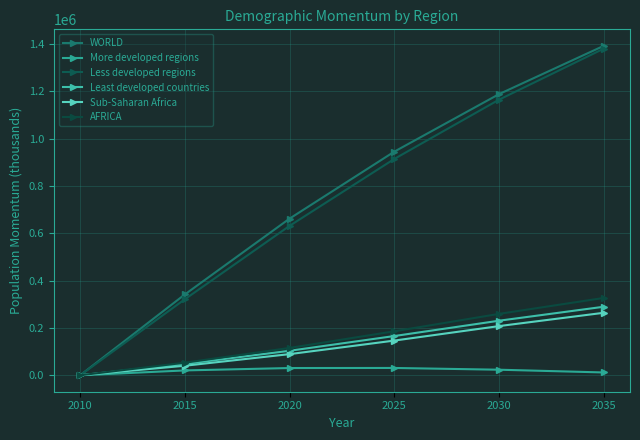

What are all the series names shown in the legend?

WORLD, More developed regions, Less developed regions, Least developed countries, Sub-Saharan Africa, AFRICA